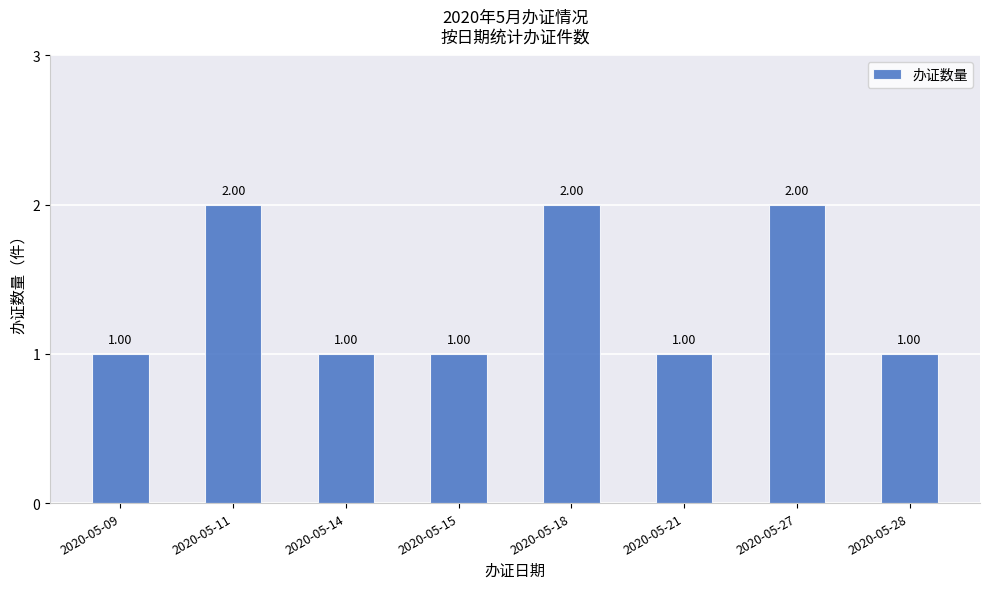

How many bars are there in total?

8